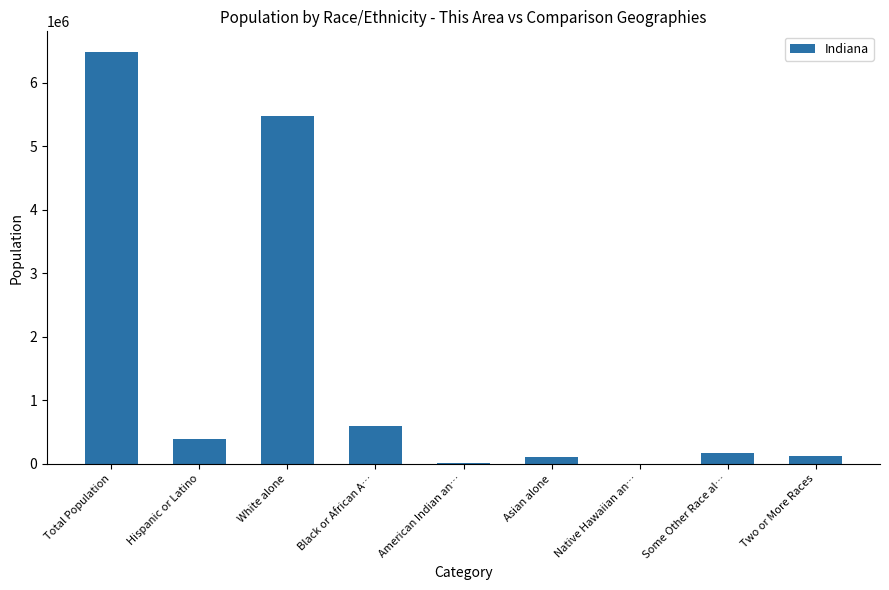

Are the bars grouped side by side (vs. stacked)?

No